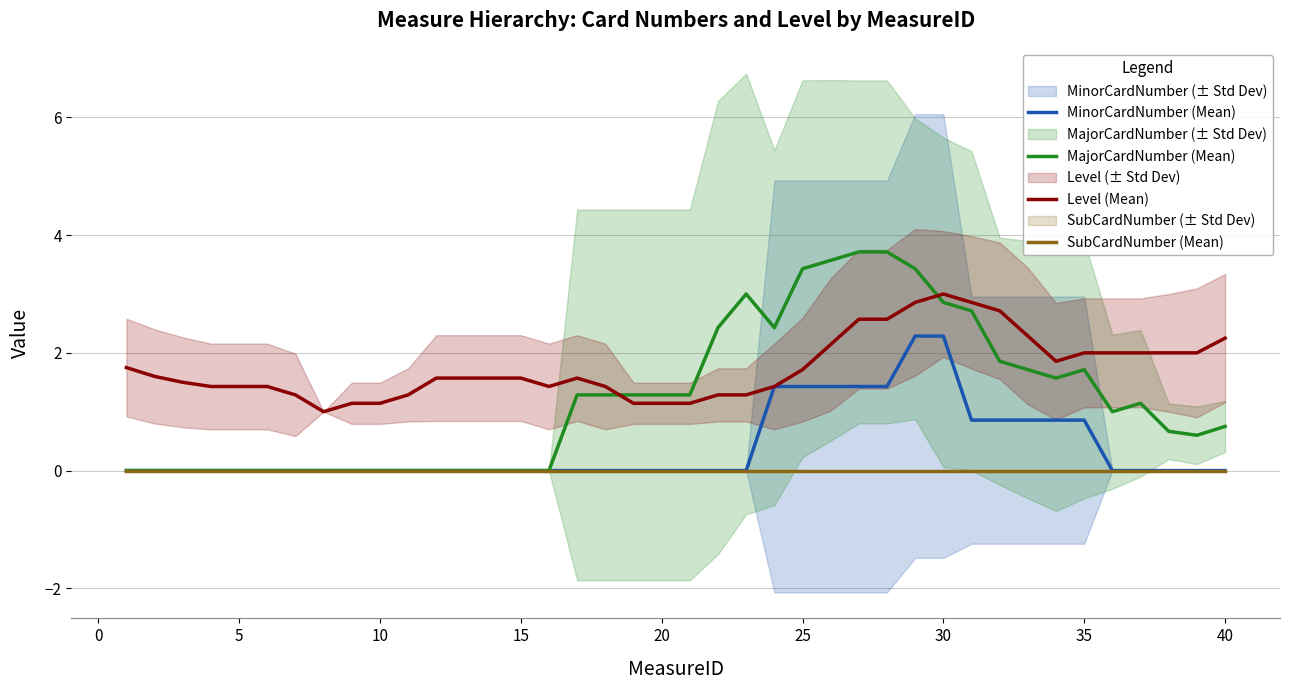

What is the value of the Level (Mean) point at the 39th from the left?

2.0